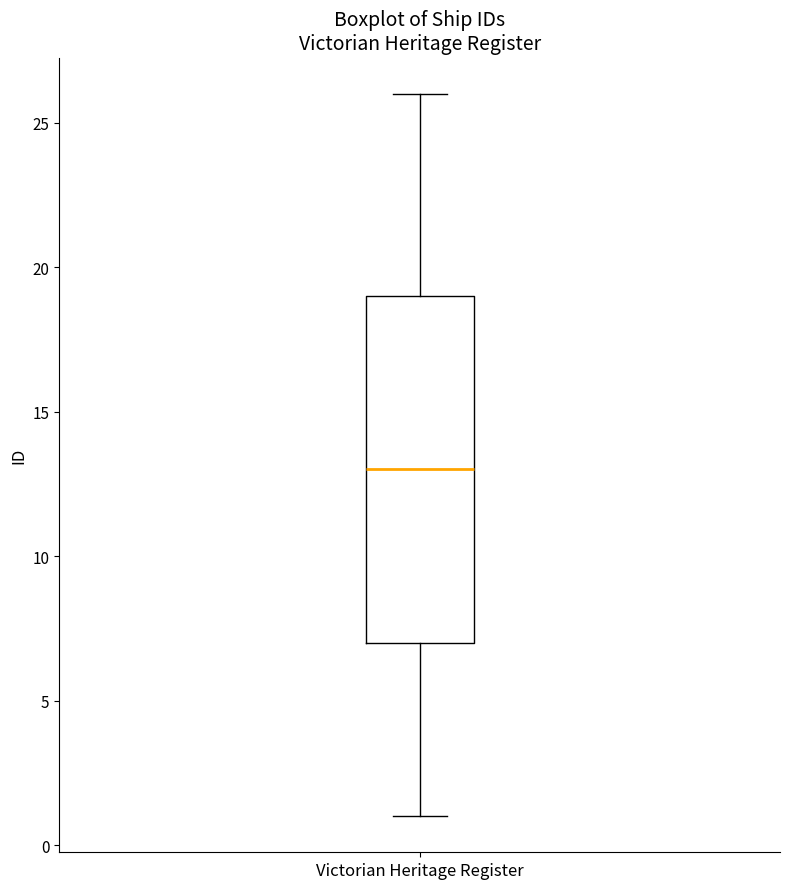

Transcribe this box plot: give where the median line is, the range the box spans, and where the two whiskers end, as read against the y-axis. The values are not printed on the chart, so give them approximately, as read against the axis.

median 13, box 7 to 19, whiskers 1 to 26